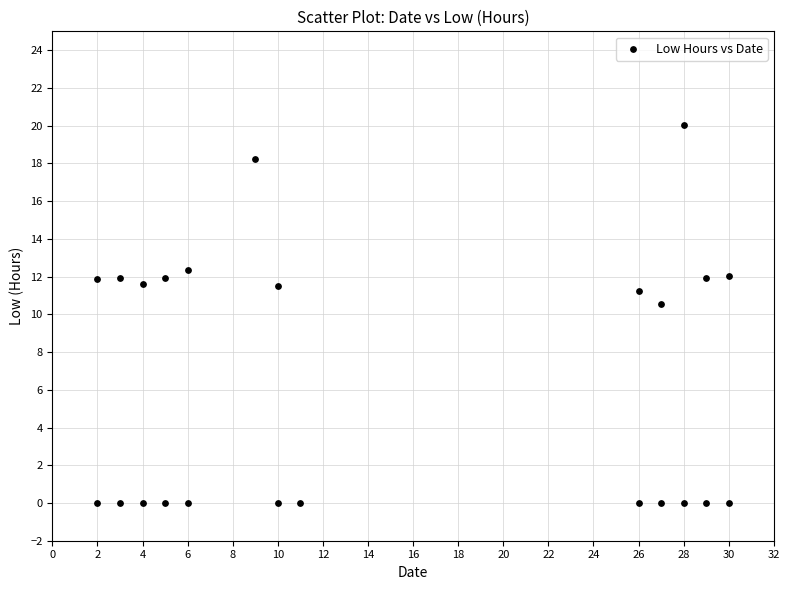

What is the range of X values (max minus min)?

28.0